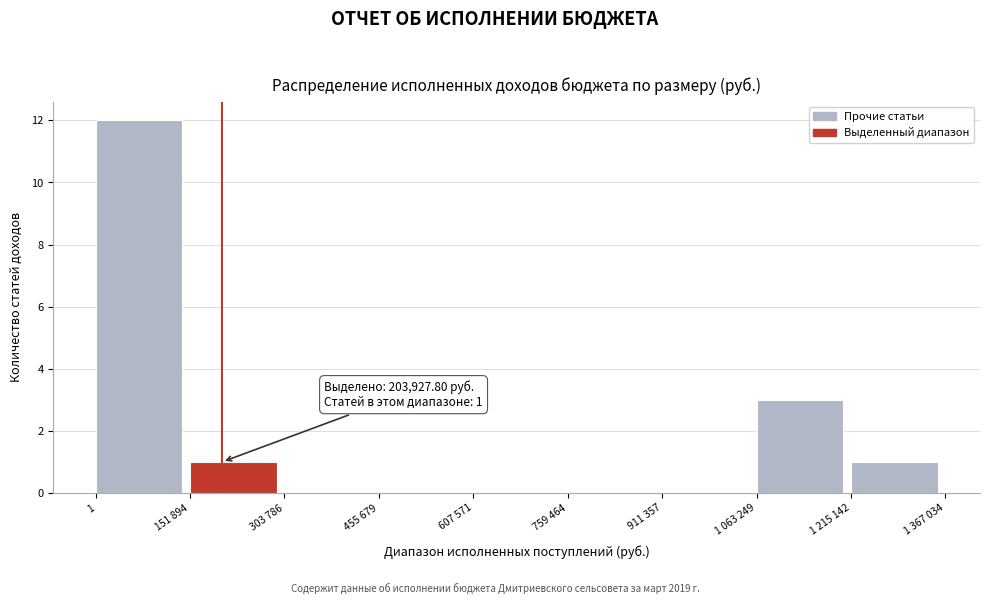

Reading right to left, what are all the values shown in this chart?

1 215 142=1	1 063 249=3	911 357=0	759 464=0	607 571=0	455 679=0	303 786=0	151 894=1	1=12